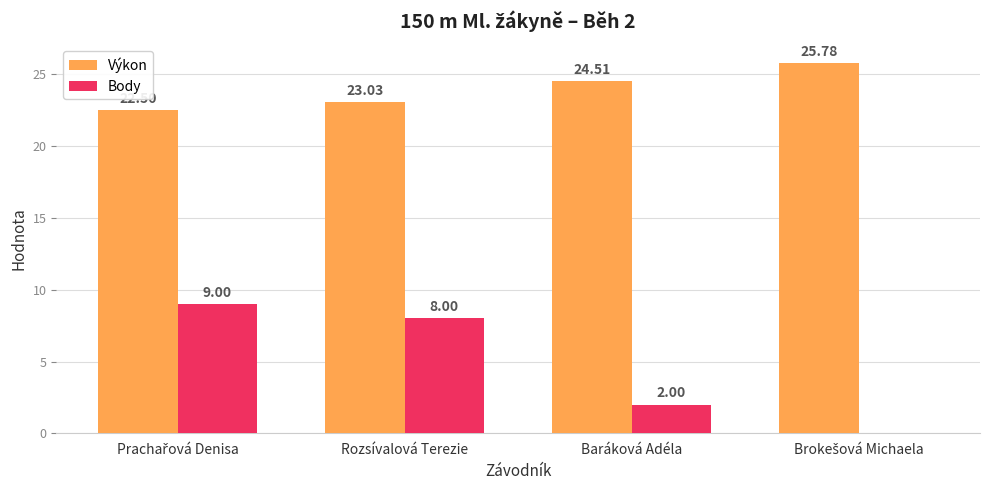

What is the total value across all series at Baráková Adéla?

26.5